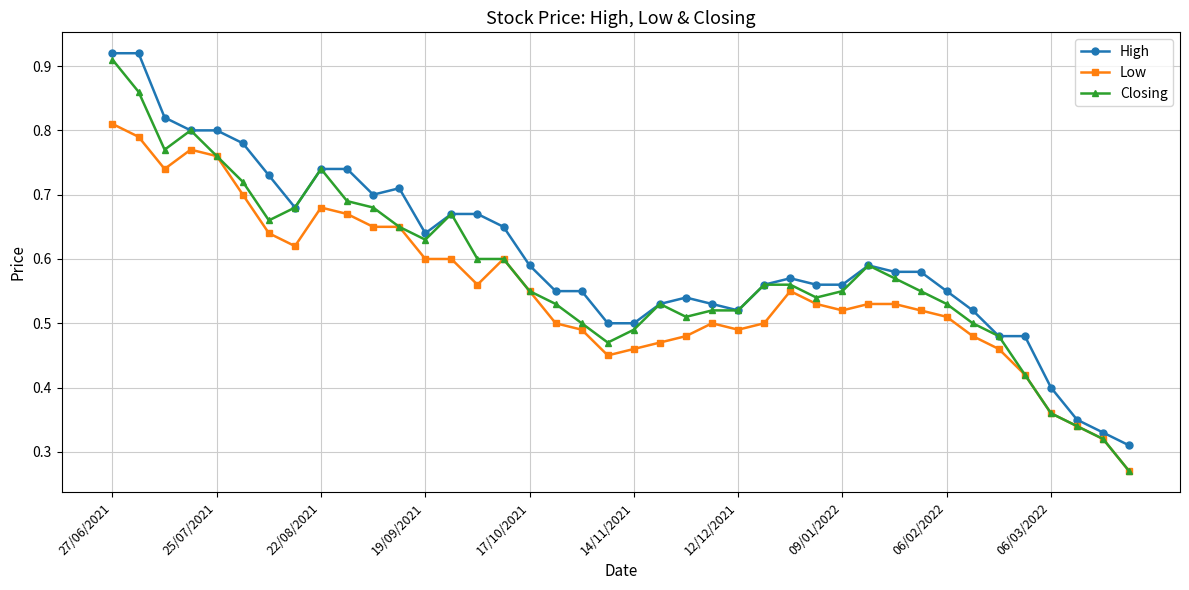

List the series in order of their peak value, highest first.

High, Closing, Low